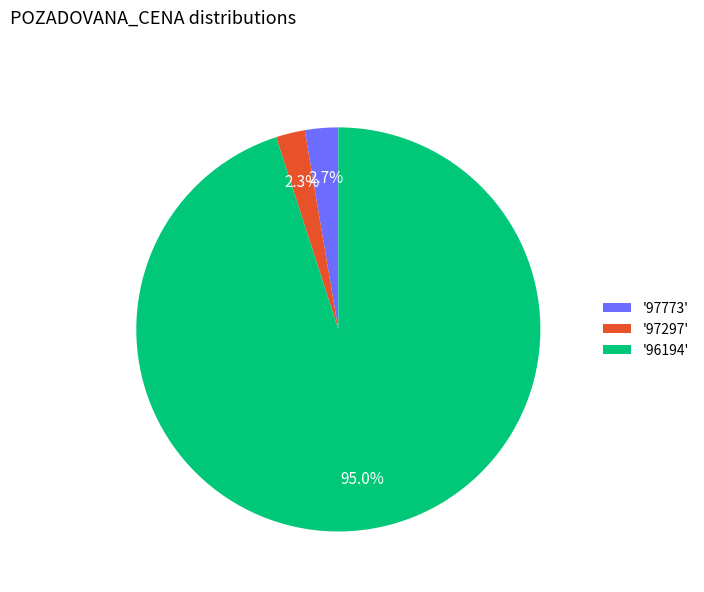

Which category has the biggest portion of the pie?

'96194'